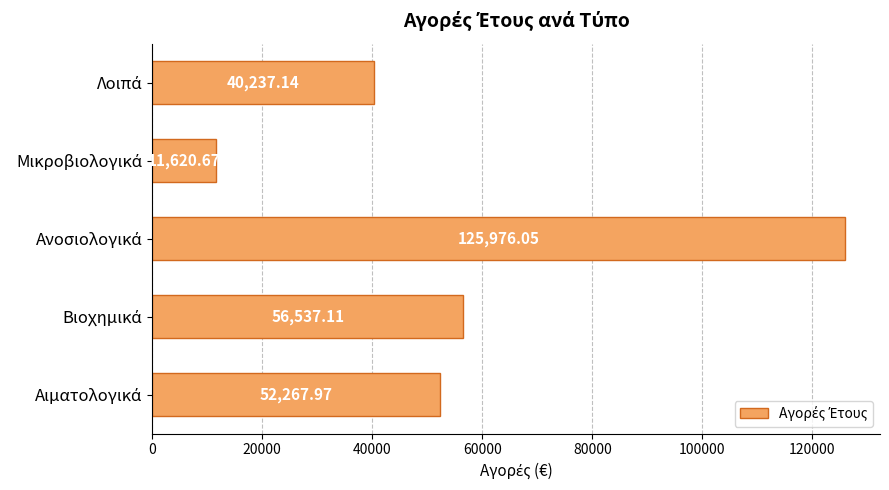

What is the difference between the maximum and minimum values?

114355.4